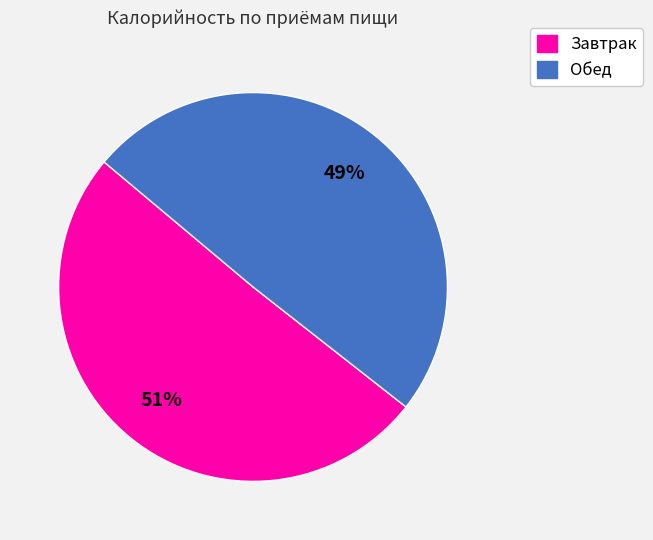

Is it true that Завтрак is 43% of the pie?

False